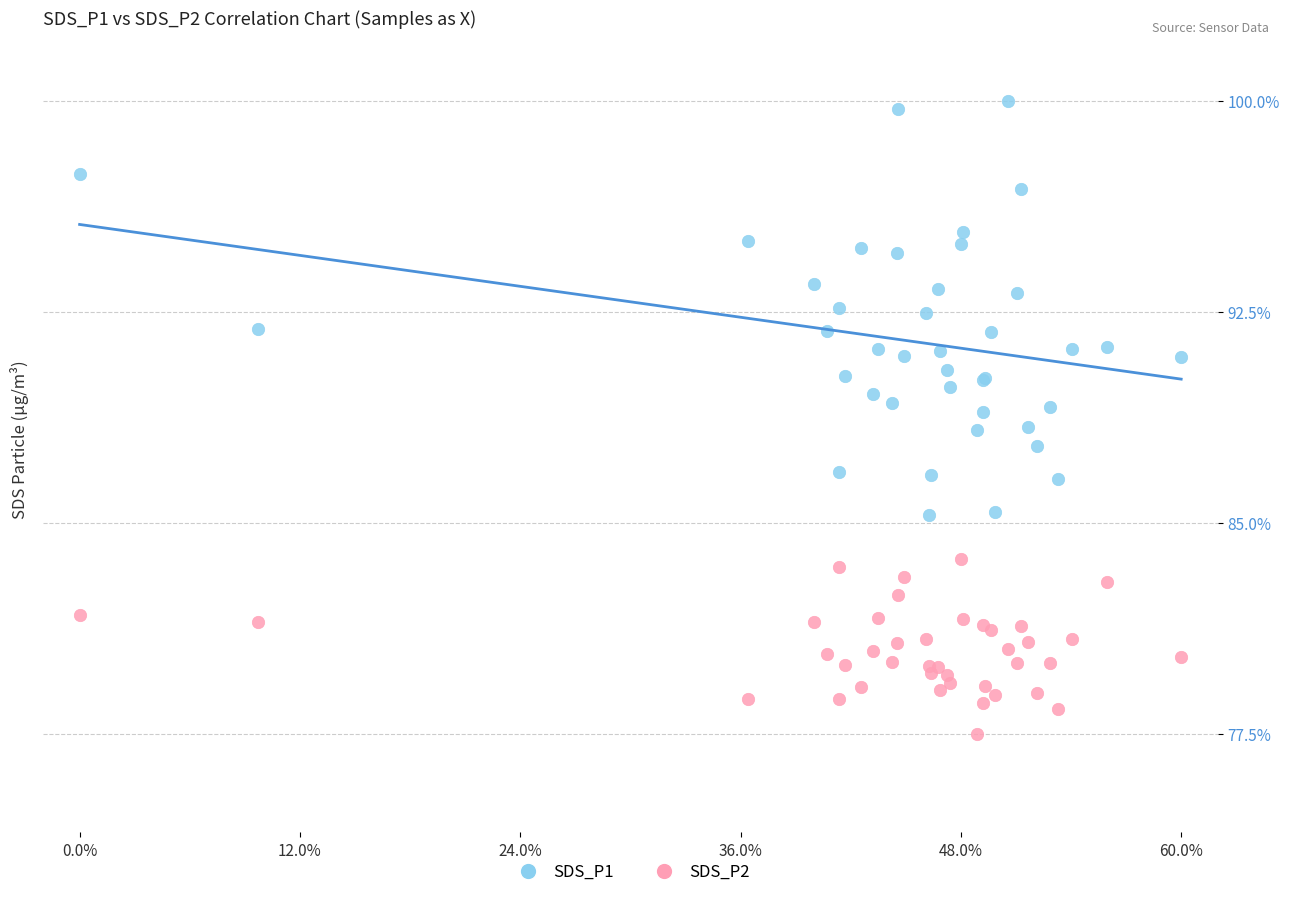

Which series has the widest spread of Y values?

SDS_P1